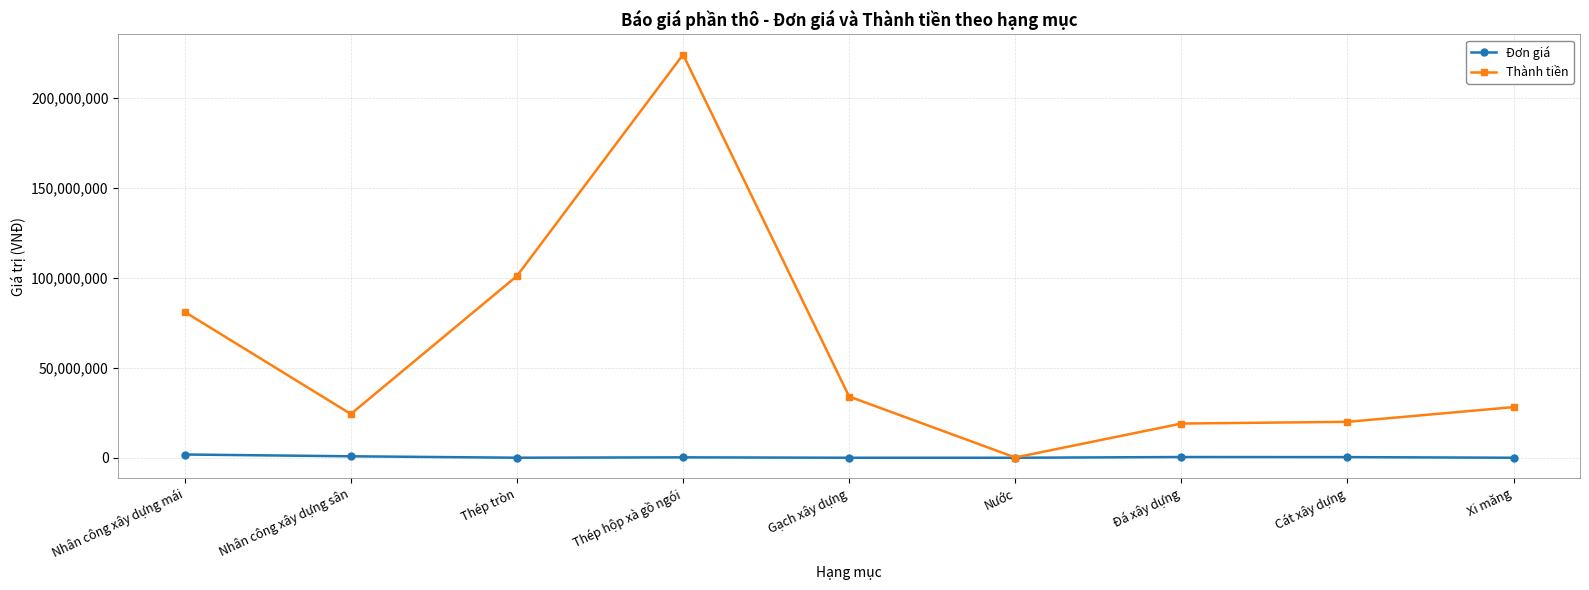

What position from the right is Gạch xây dựng?

5